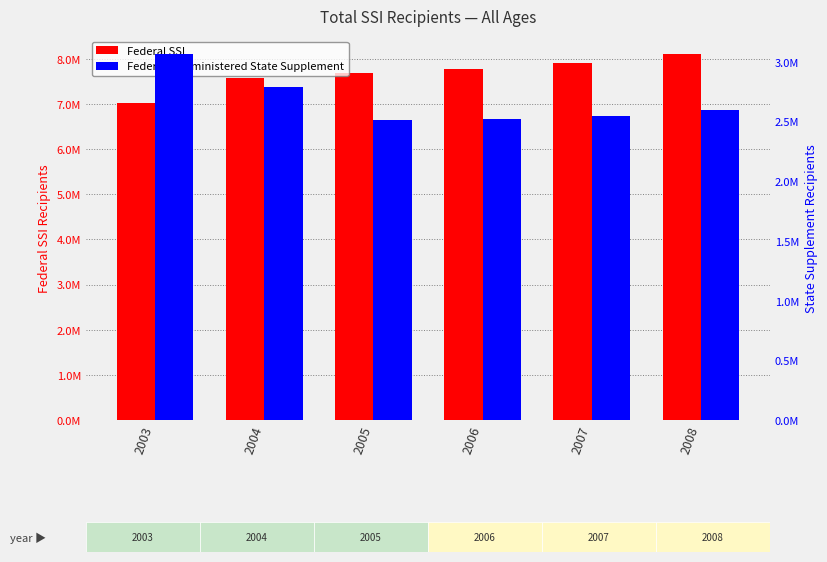

Reading right to left, extract all data points from this chart.

Federal SSI: 2008=8102727	2007=7904966	2006=7774794	2005=7685852	2004=7569066	2003=7028753
Federally Administered State Supplement: 2008=2598096	2007=2549103	2006=2520614	2005=2511220	2004=2791378	2003=3063693